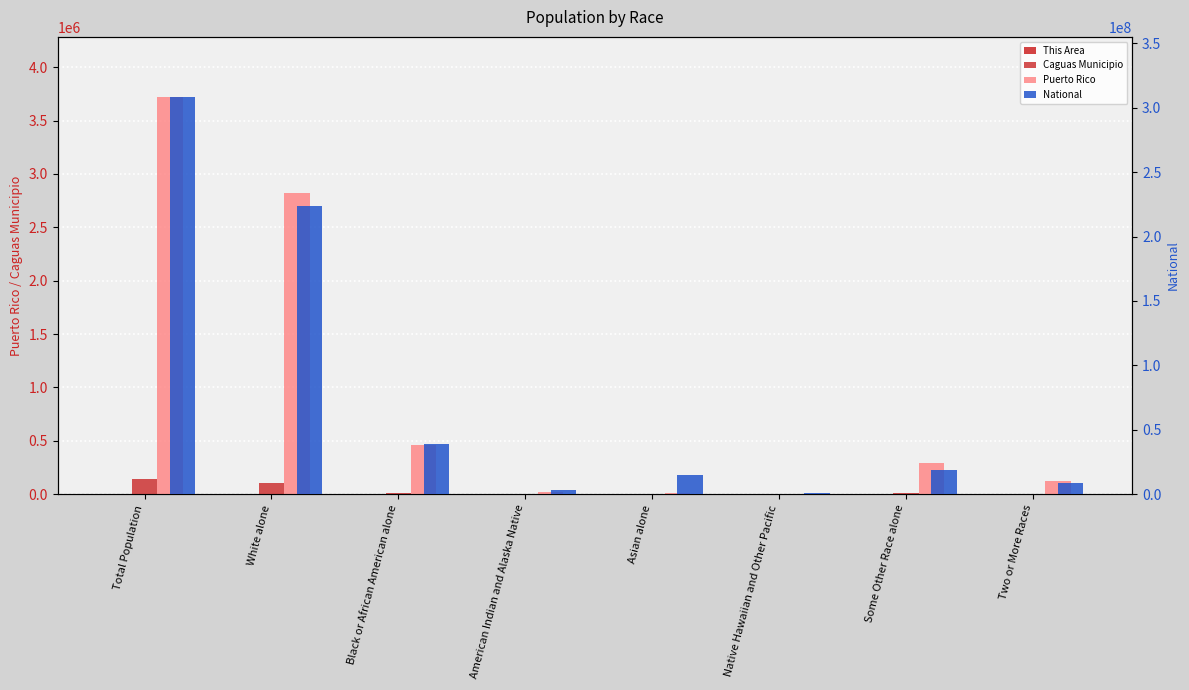

What is the total value across all series at Black or African American alone?

39407174